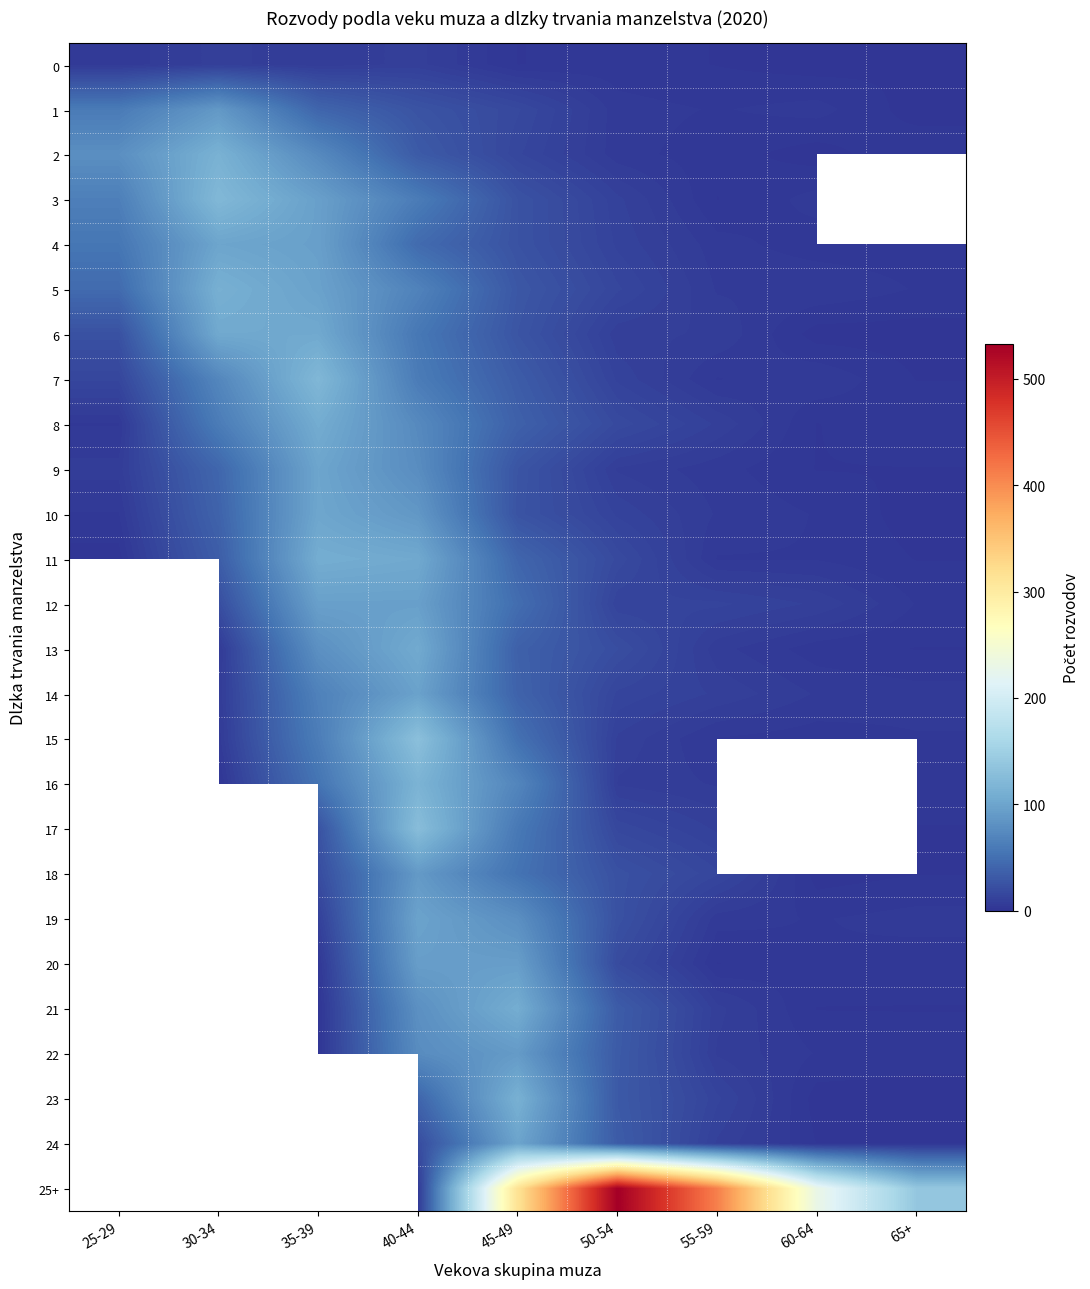

What is the sum of the 6 values at 35-39 and 55-59?

112.0